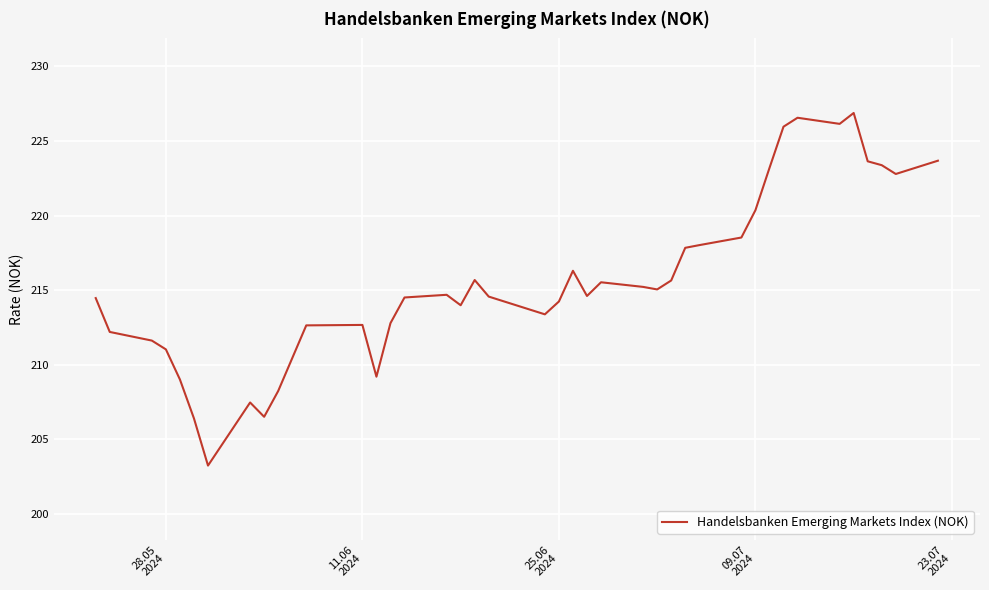

What is the minimum value shown in the chart?

203.2